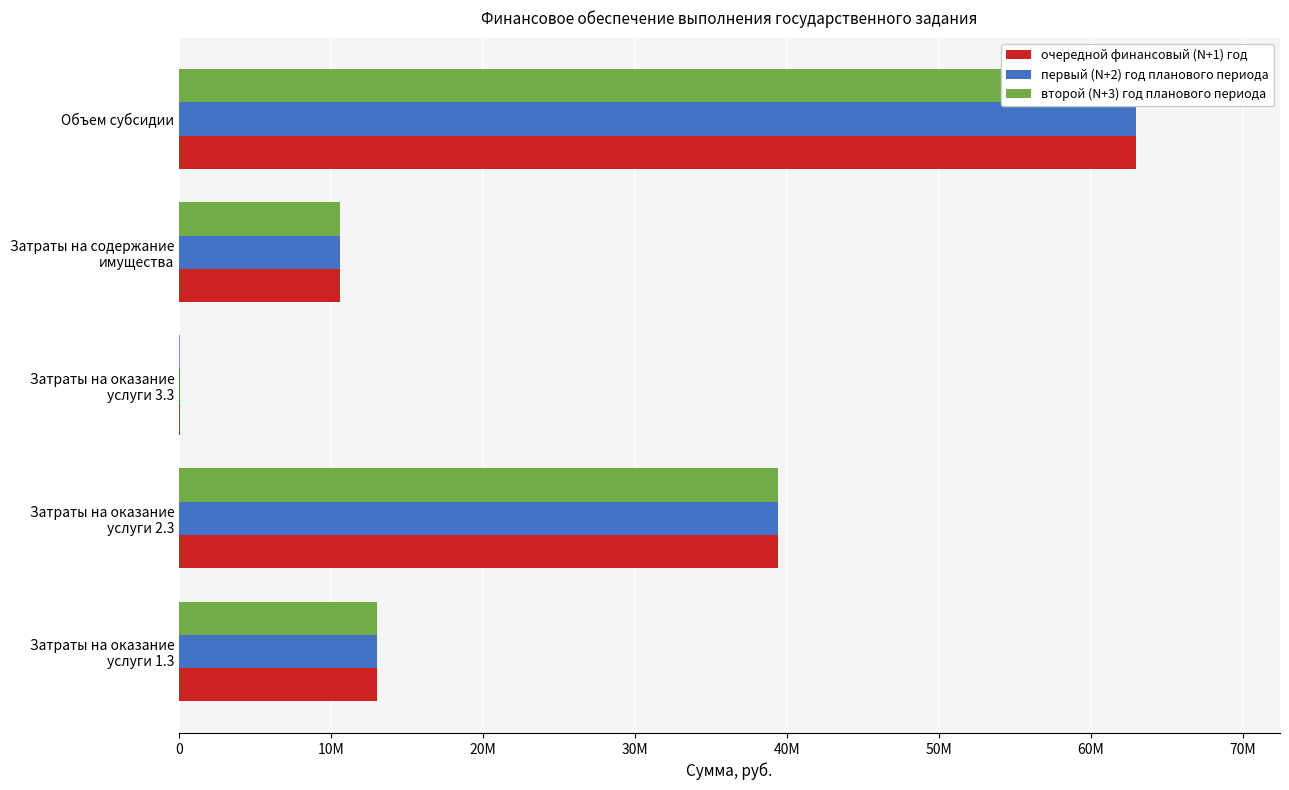

Are the bars horizontal?

Yes